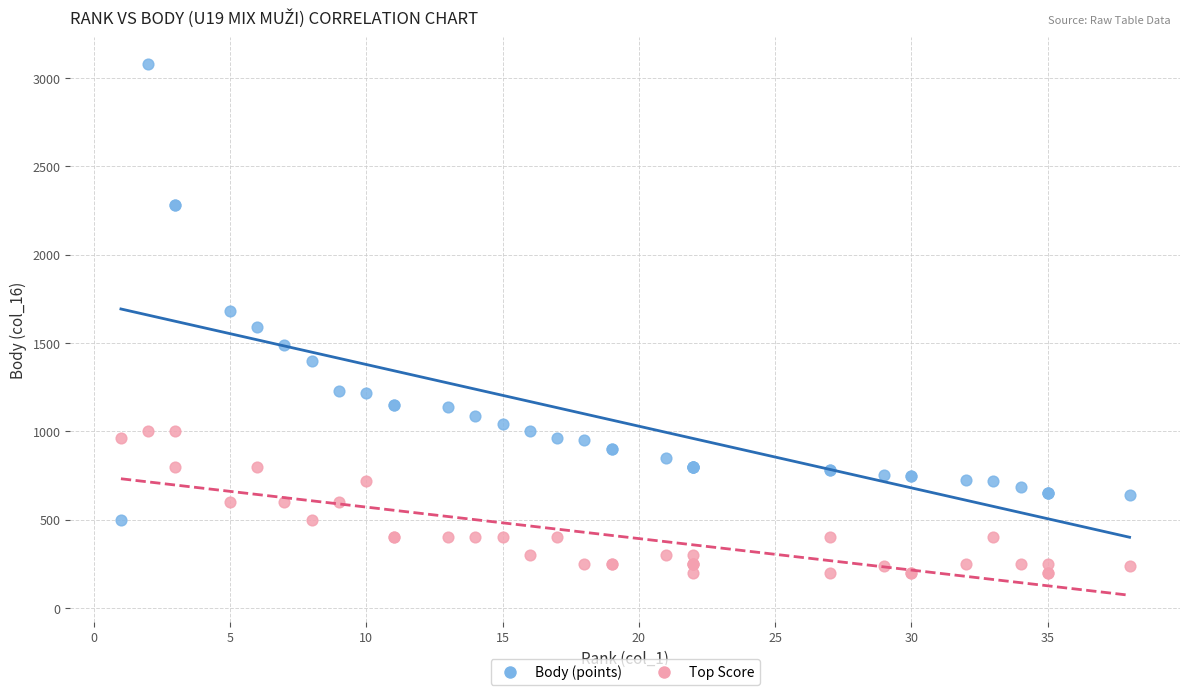

Which series has the widest spread of Y values?

Body (points)